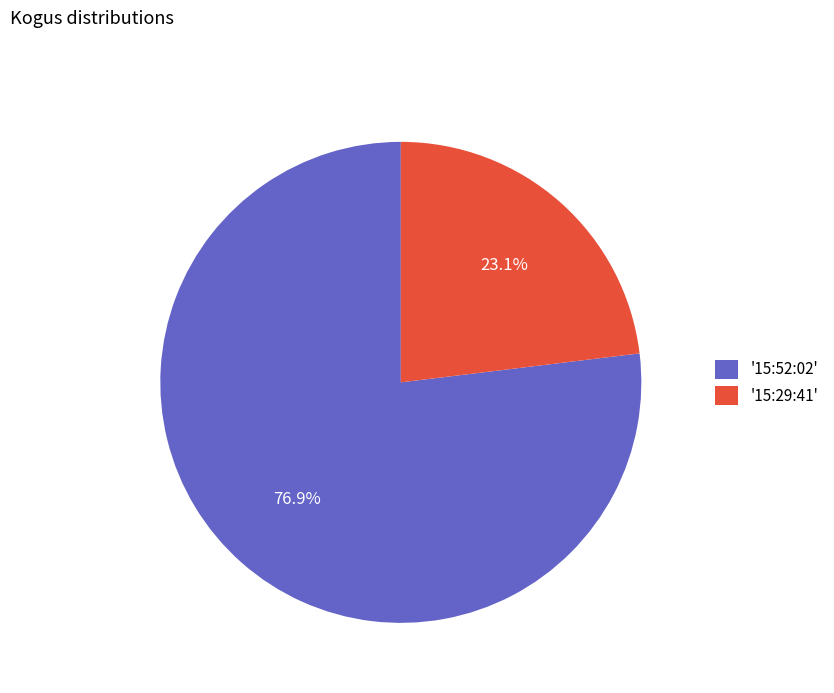

Approximately how many times larger is the value at '15:29:41' compared to '15:52:02'?

0.3